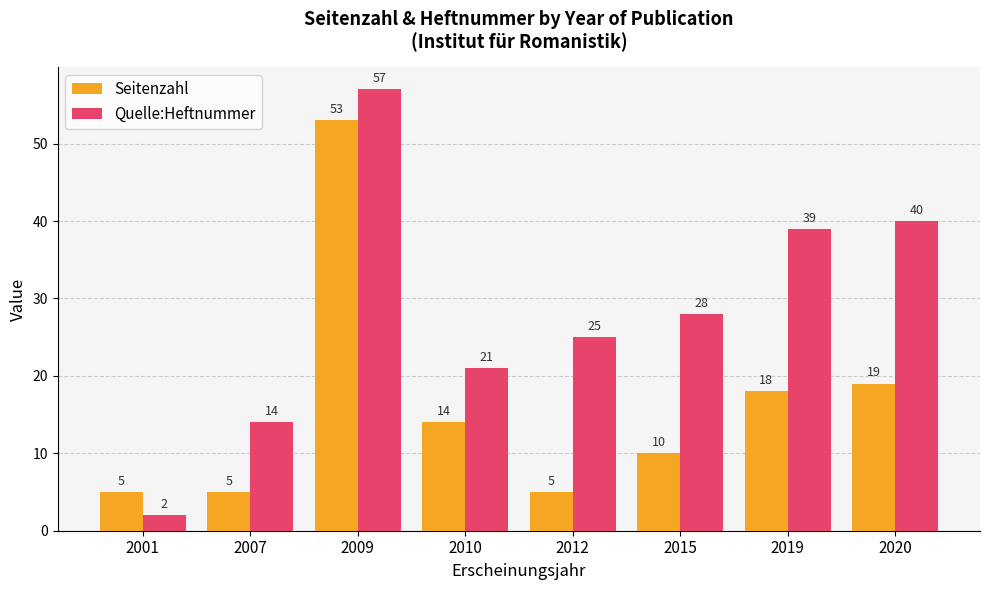

What is the difference between the highest and lowest values at 2001?

3